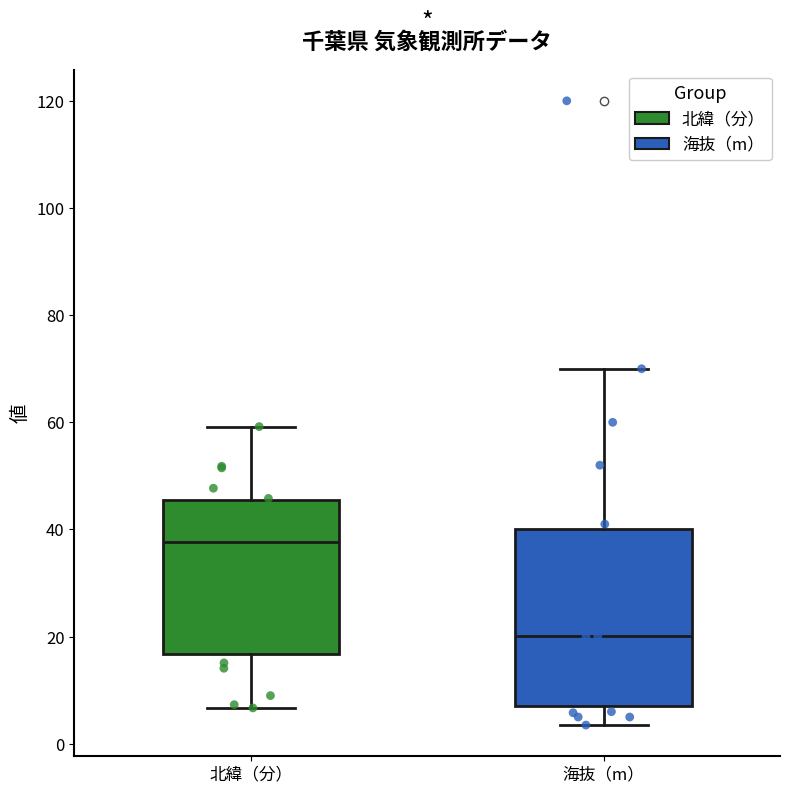

Reading left to right, transcribe this box plot: for each box, give where its median line is, the range the box spans, and where its two whiskers end, as read against the y-axis. The values are not printed on the chart, so give them approximately, as read against the axis.

北緯（分）: median 38, box 16 to 46, whiskers 6 to 60
海抜（m）: median 20, box 8 to 40, whiskers 4 to 70